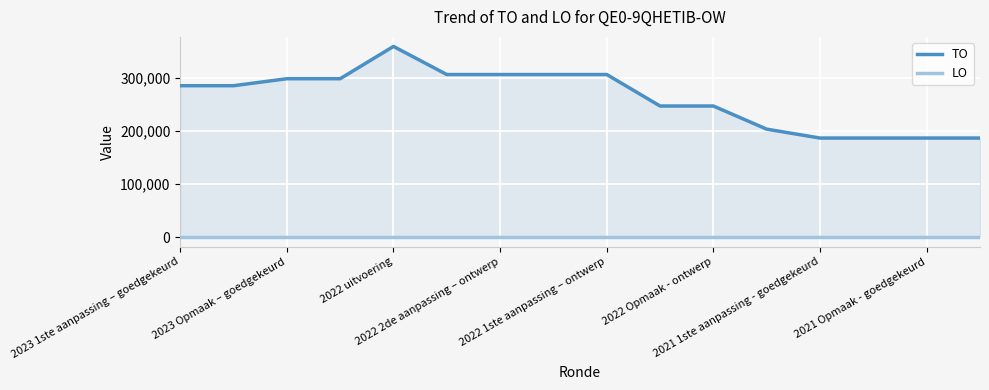

True or false: TO has a value of 187143 at 2021 1ste aanpassing - goedgekeurd.

True